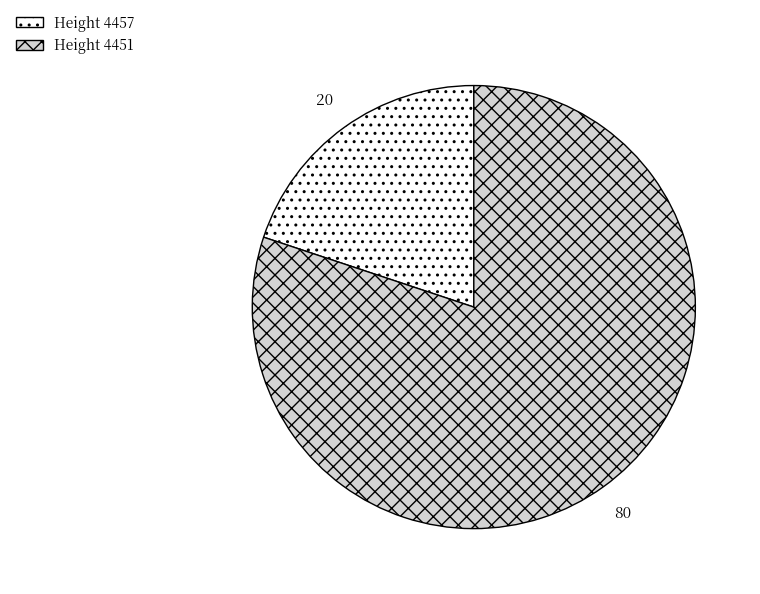

Is there a majority slice in this chart?

Yes